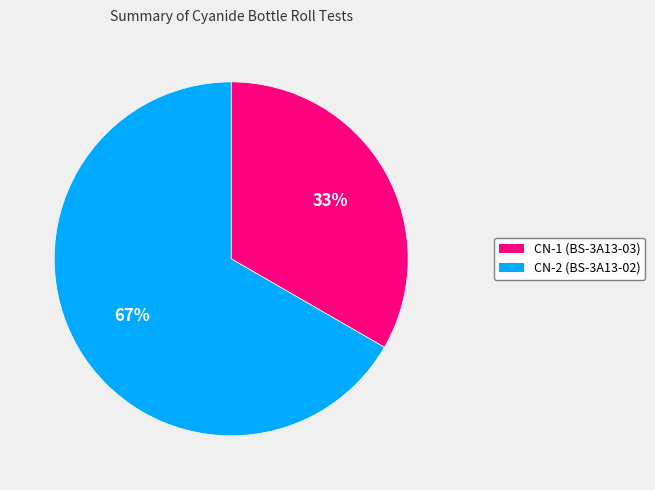

Which slice is the largest?

CN-2 (BS-3A13-02)